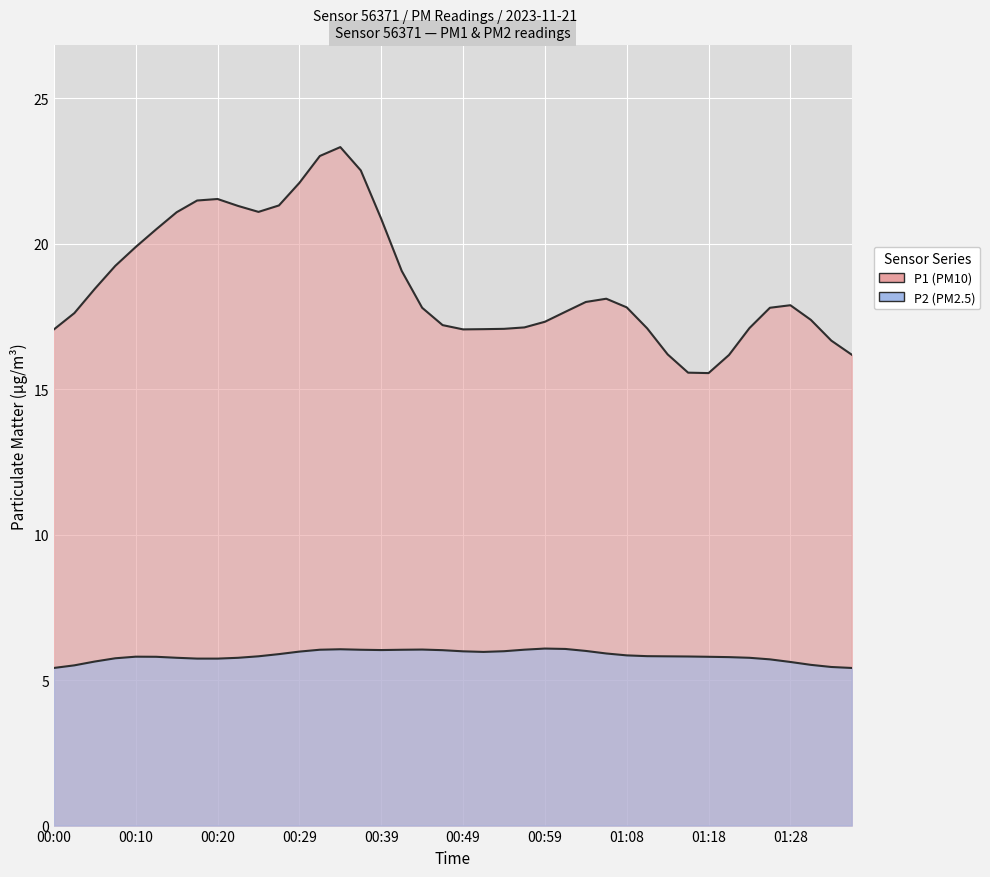

True or false: P1 and P2 cross at least once.

False